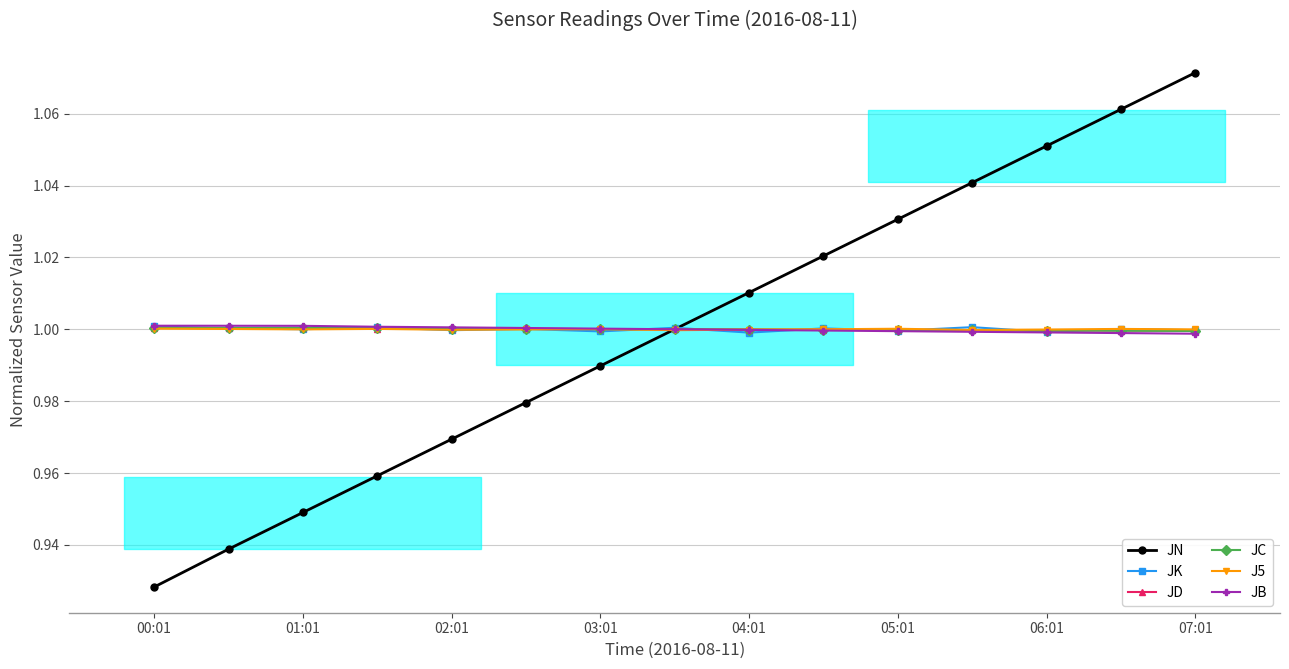

The value of JK at 07:01 is 0.6. True or false?

False